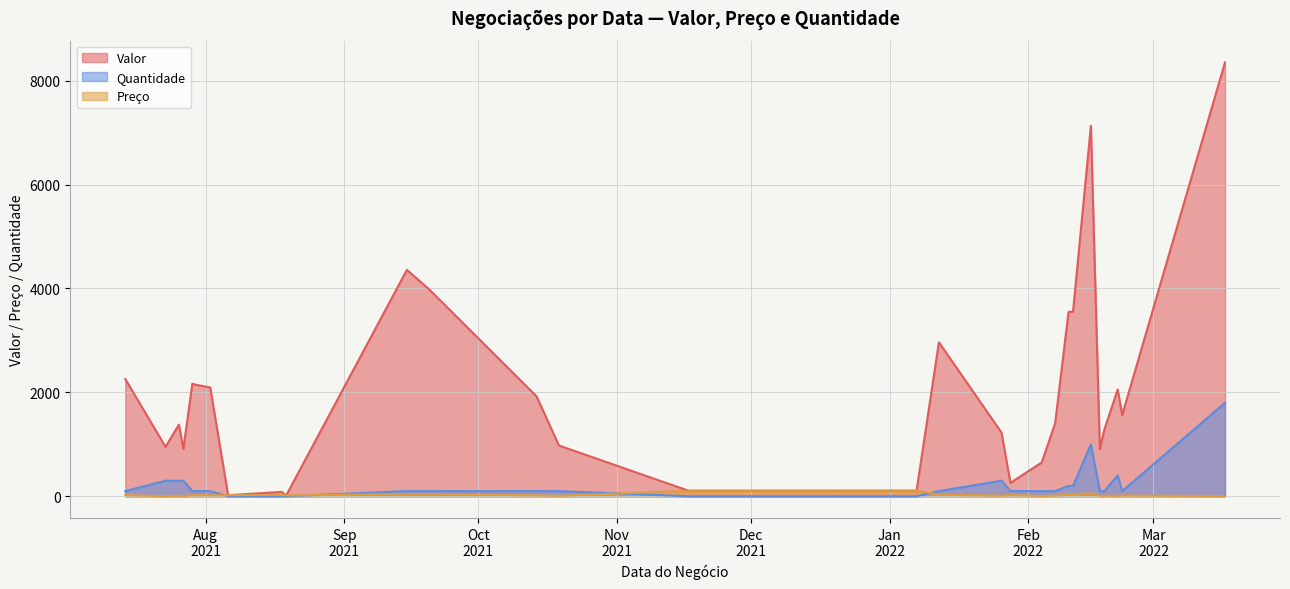

What is the maximum value shown in the chart?

8352.0